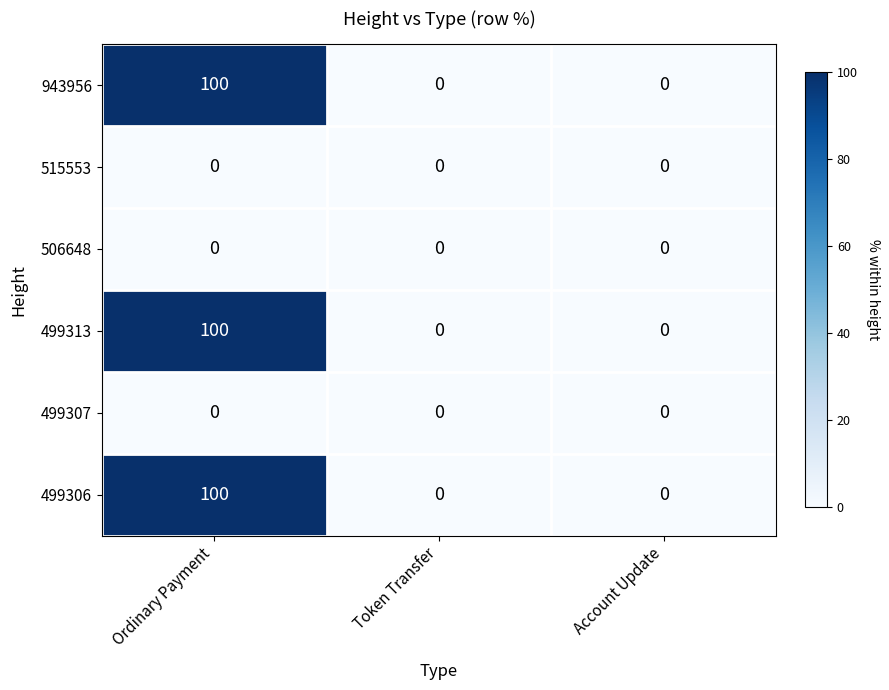

Reading left to right, what are all the values shown in this chart?

943956: Ordinary Payment=100	Token Transfer=0	Account Update=0
515553: Ordinary Payment=0	Token Transfer=0	Account Update=0
506648: Ordinary Payment=0	Token Transfer=0	Account Update=0
499313: Ordinary Payment=100	Token Transfer=0	Account Update=0
499307: Ordinary Payment=0	Token Transfer=0	Account Update=0
499306: Ordinary Payment=100	Token Transfer=0	Account Update=0